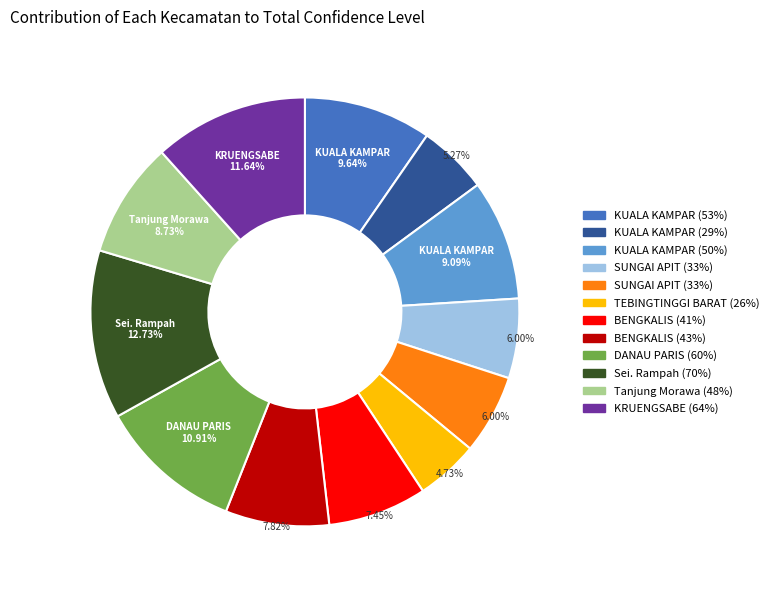

Does any single category account for the majority?

No